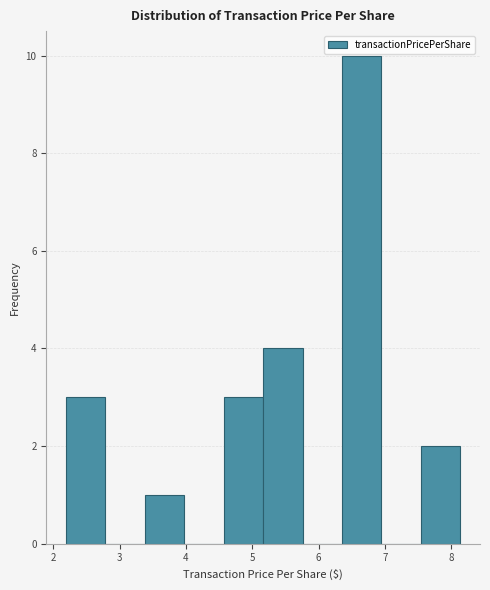

Reading left to right, transcribe this chart: for each bar, give the range it covers on the x-axis and its height. Neither the bar edges nor the heights are printed on the chart, so give them approximately, as read against the axes.

2.2 to 2.8: 3
2.8 to 3.4: 0
3.4 to 4.0: 1
4.0 to 4.6: 0
4.6 to 5.2: 3
5.2 to 5.8: 4
5.8 to 6.4: 0
6.4 to 6.9: 10
6.9 to 7.5: 0
7.5 to 8.1: 2